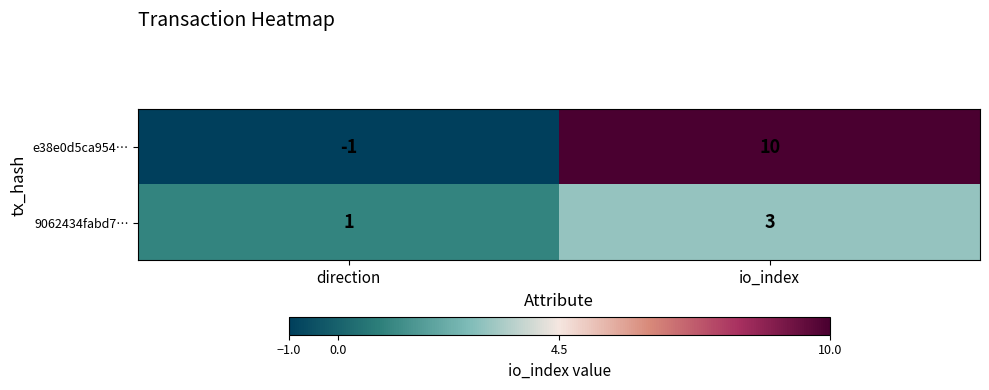

Reading left to right, list all the values displayed in this chart.

e38e0d5ca954…: -1	10
9062434fabd7…: 1	3